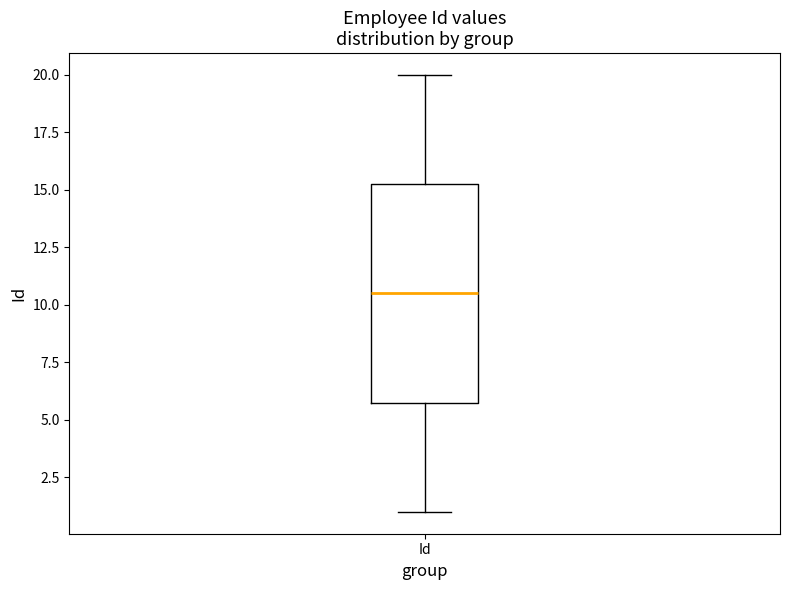

Read this box plot against the y-axis: the position of the median line, the range covered by the box, and the ends of both whiskers. The values are not printed on the chart, so give them approximately, as read against the axis.

median 10.5, box 6.0 to 15.5, whiskers 1.0 to 20.0